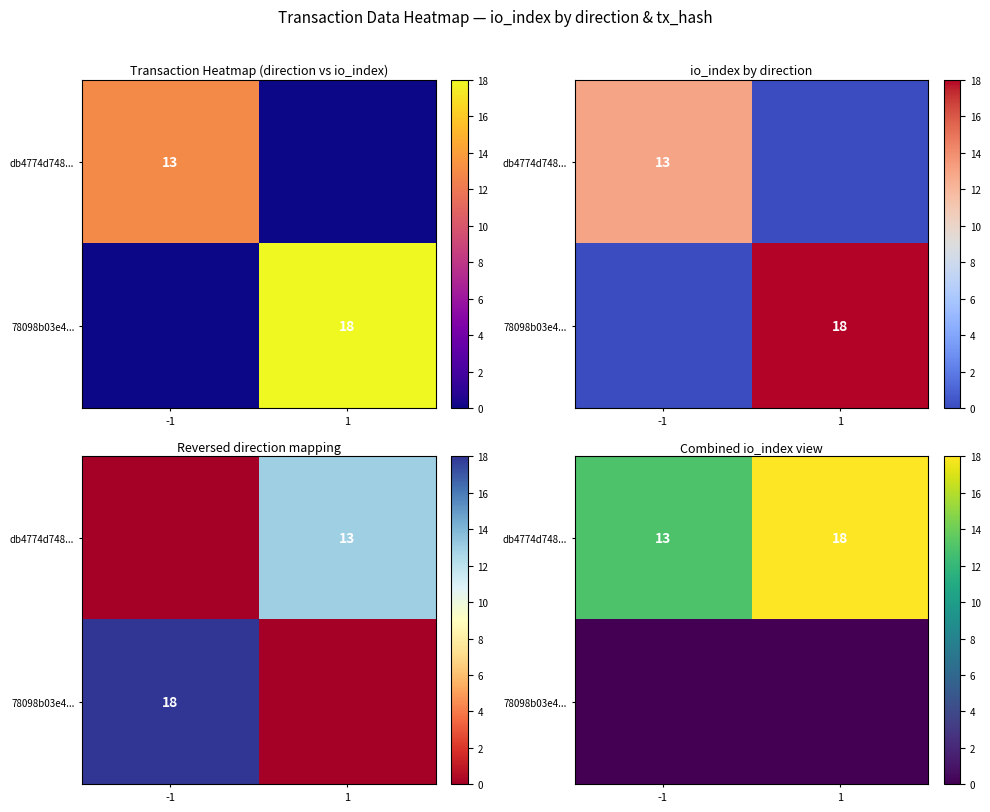

At which category is the sum across all series the highest?

1